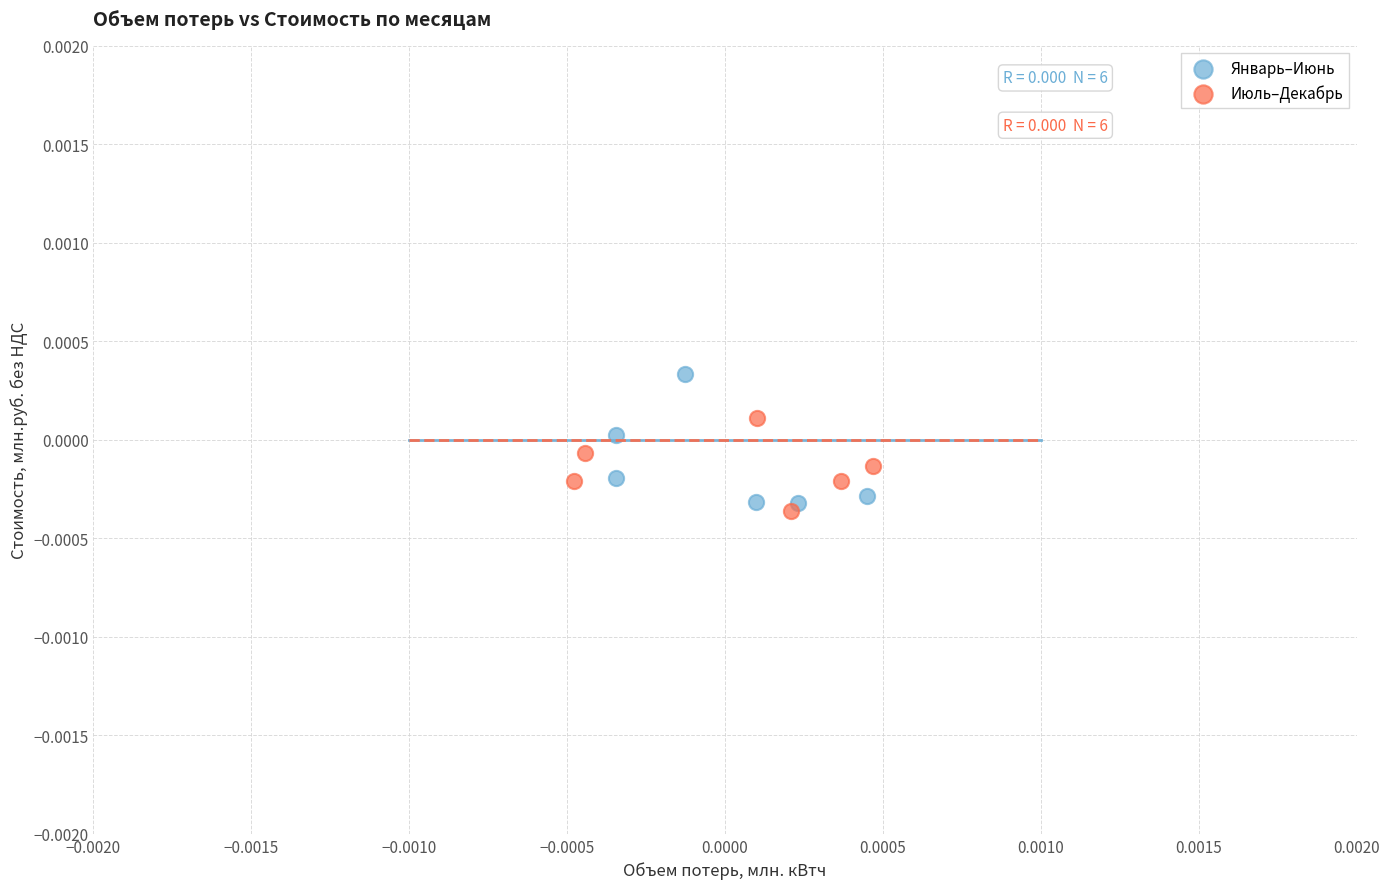

What are all the series names shown in the legend?

Январь–Июнь, Июль–Декабрь